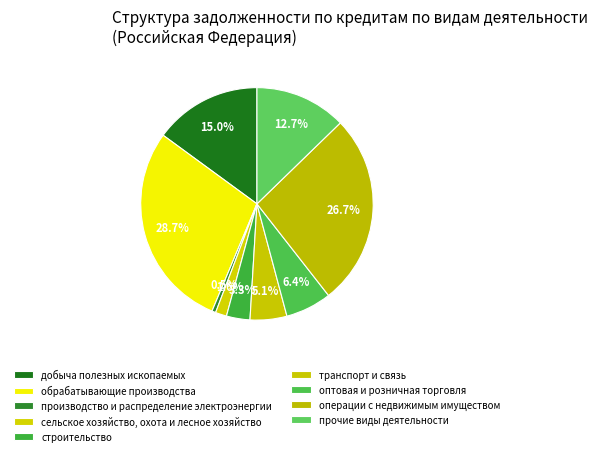

Does строительство represent more than half of the total?

No